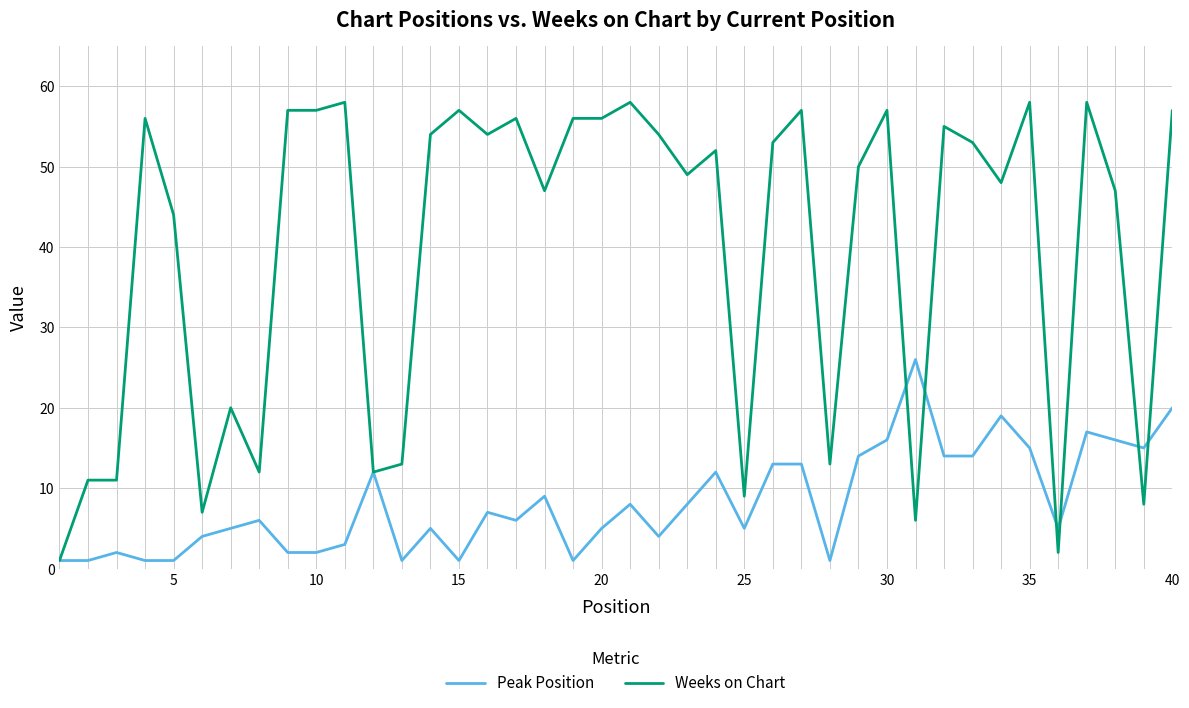

What is the maximum value for Peak Position?

26